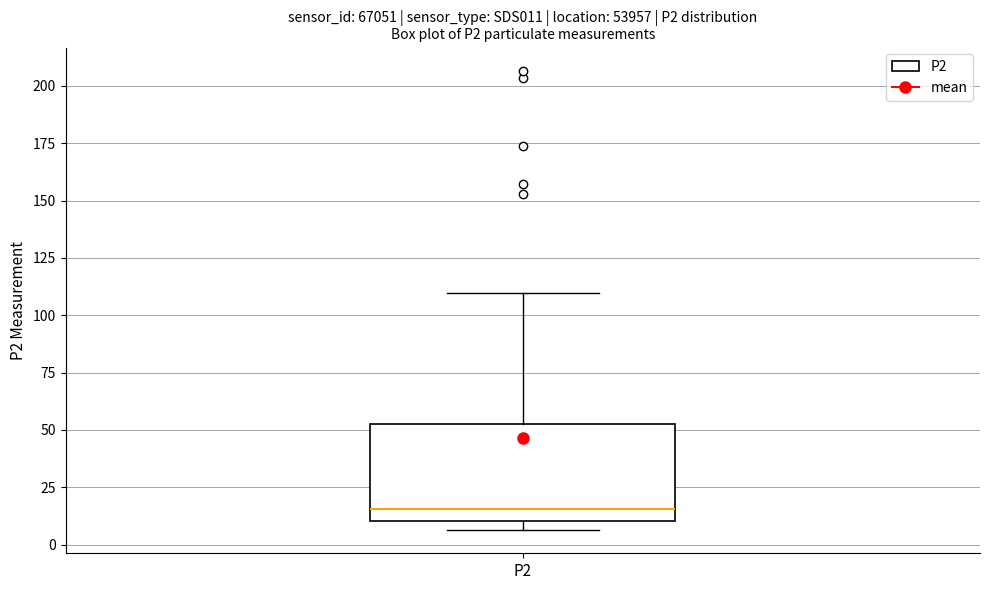

Read this box plot against the y-axis: the position of the median line, the range covered by the box, and the ends of both whiskers. The values are not printed on the chart, so give them approximately, as read against the axis.

median 15, box 10 to 55, whiskers 5 to 110